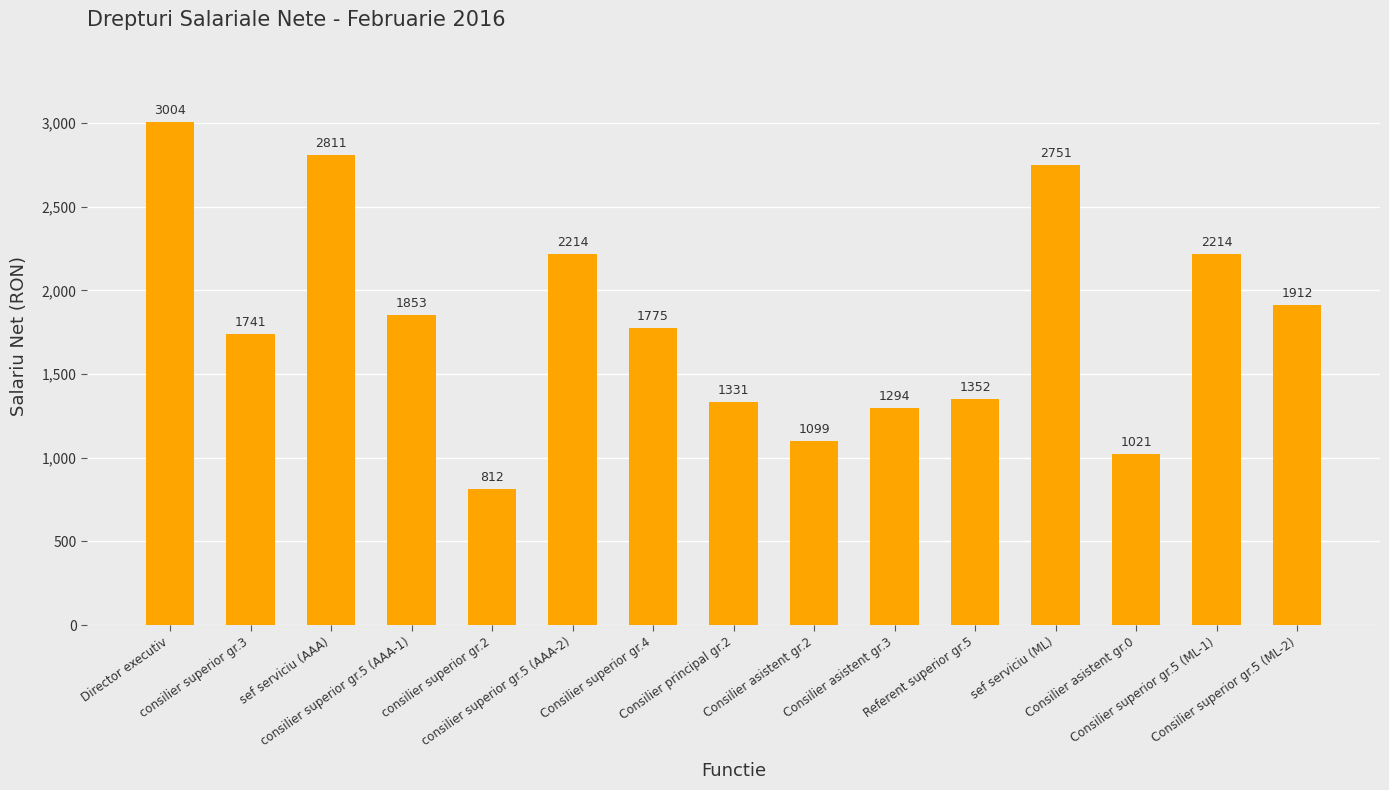

What is the smallest value displayed?

812